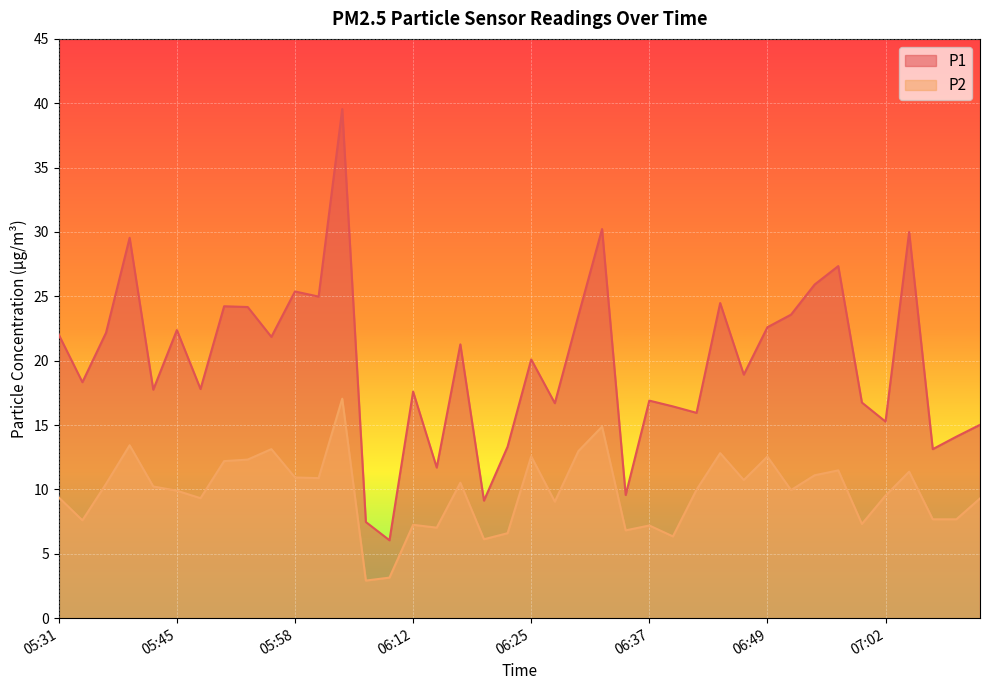

What value does the P2 series have at 06:54?

11.1